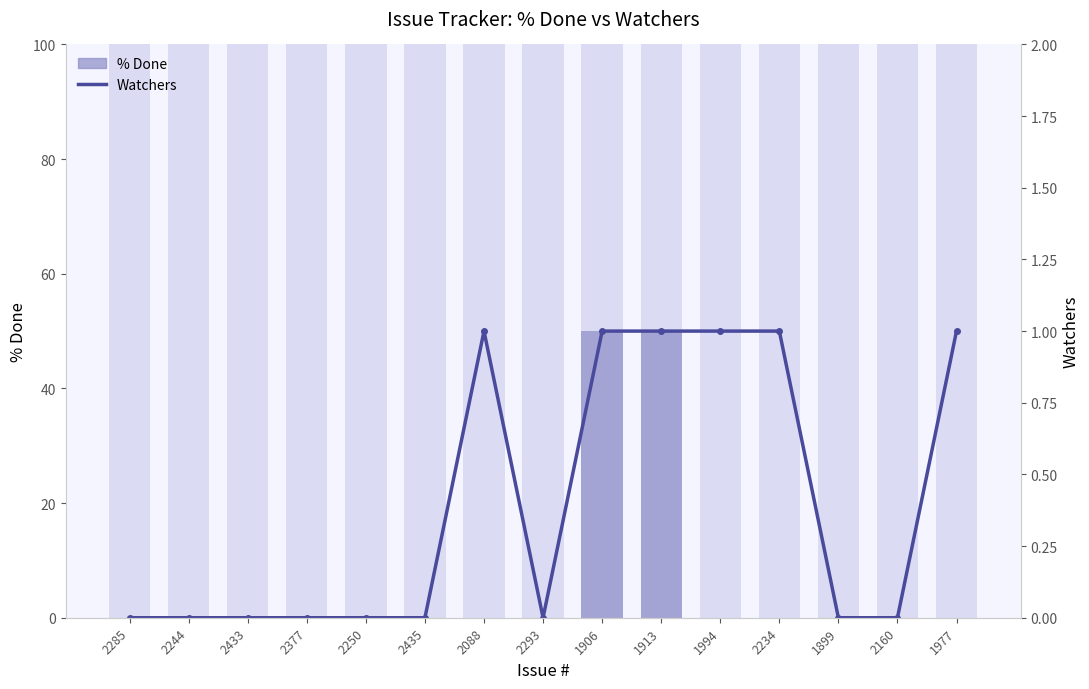

What is the sum of the % Done (full) values at 1906 and 1977?

200